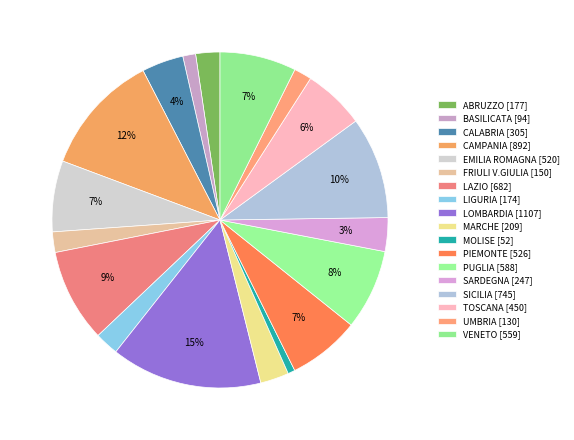

To the nearest percent, what is the average slice percentage?

6%